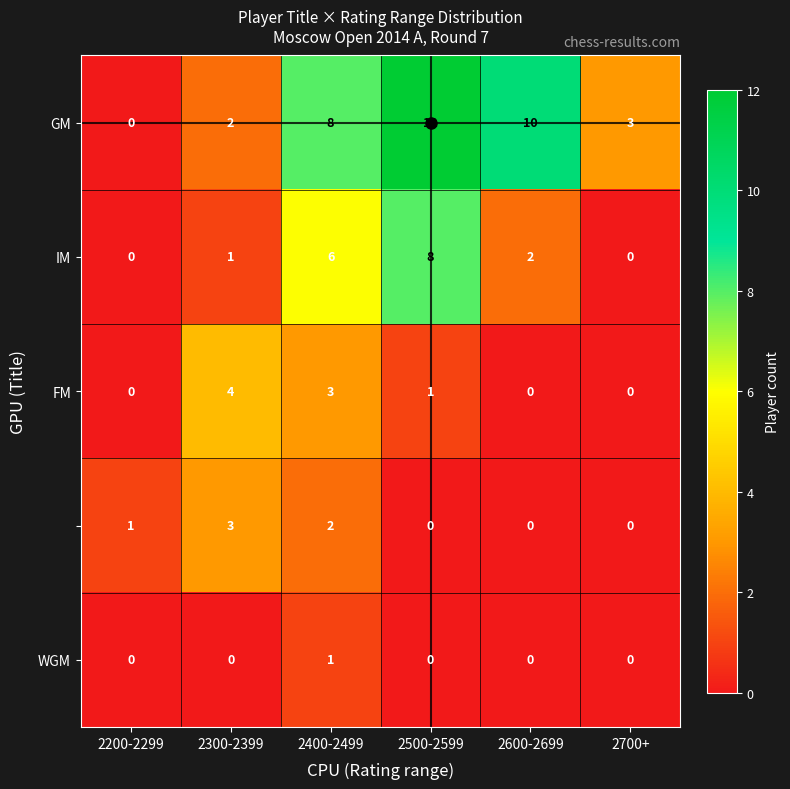

At which category is the sum across all series the highest?

2500-2599